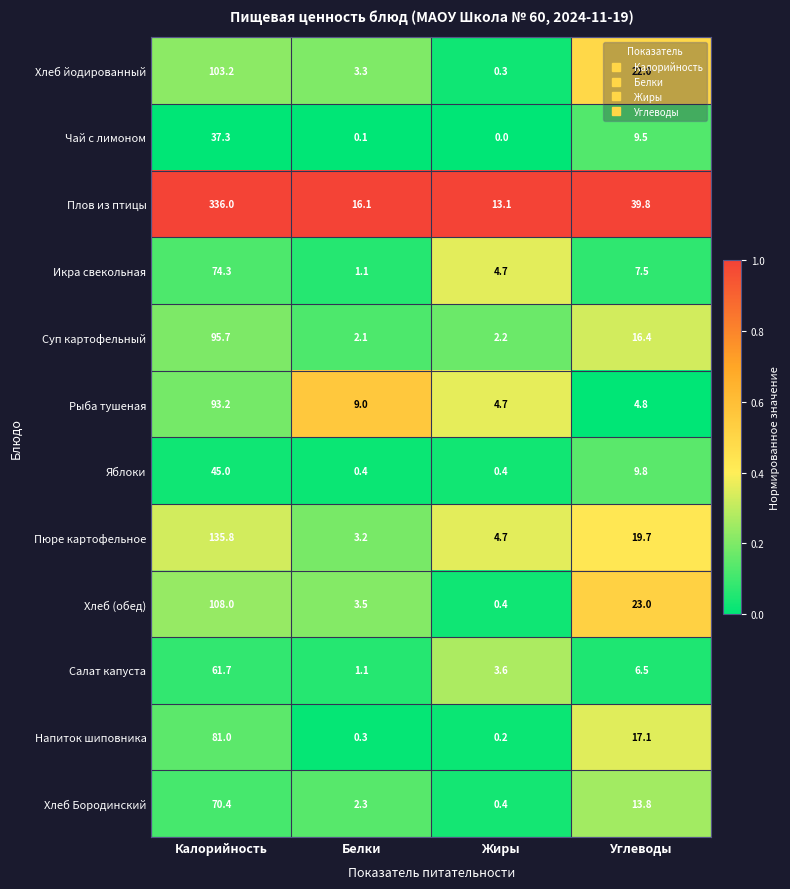

What is the sum of all Икра свекольная values?

87.6